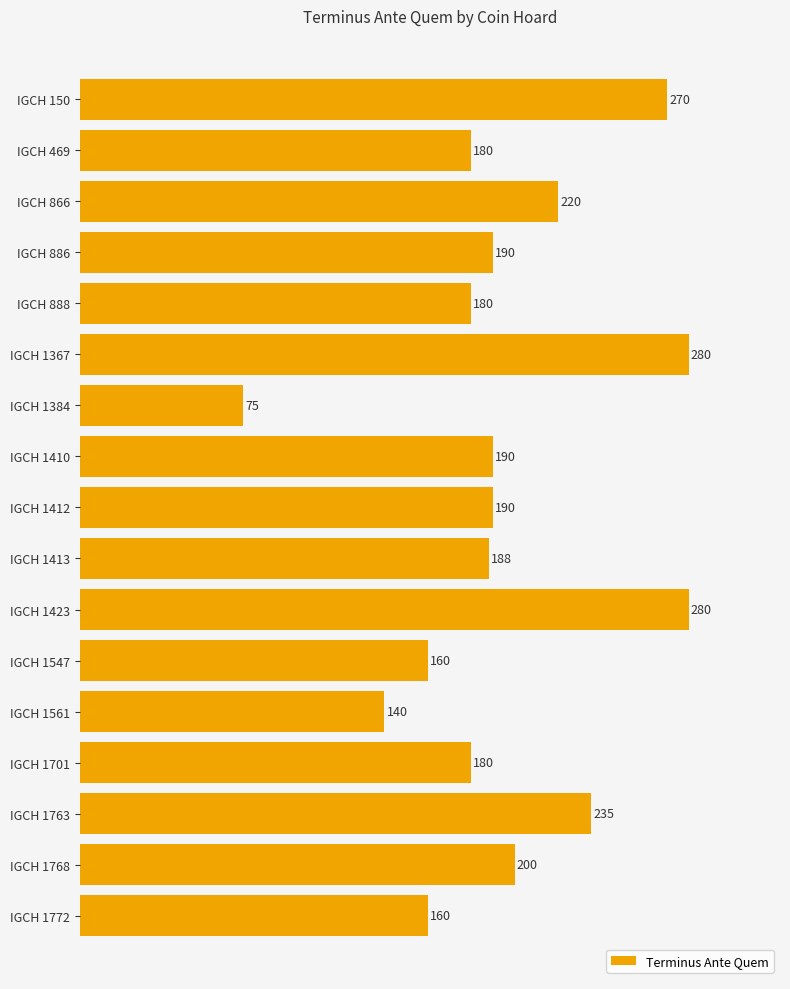

Does the chart contain stacked bars?

No